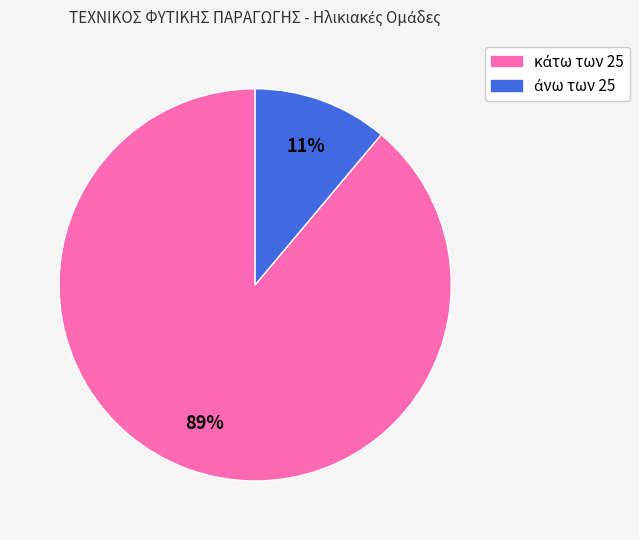

Is there any slice that represents more than half of the pie?

Yes